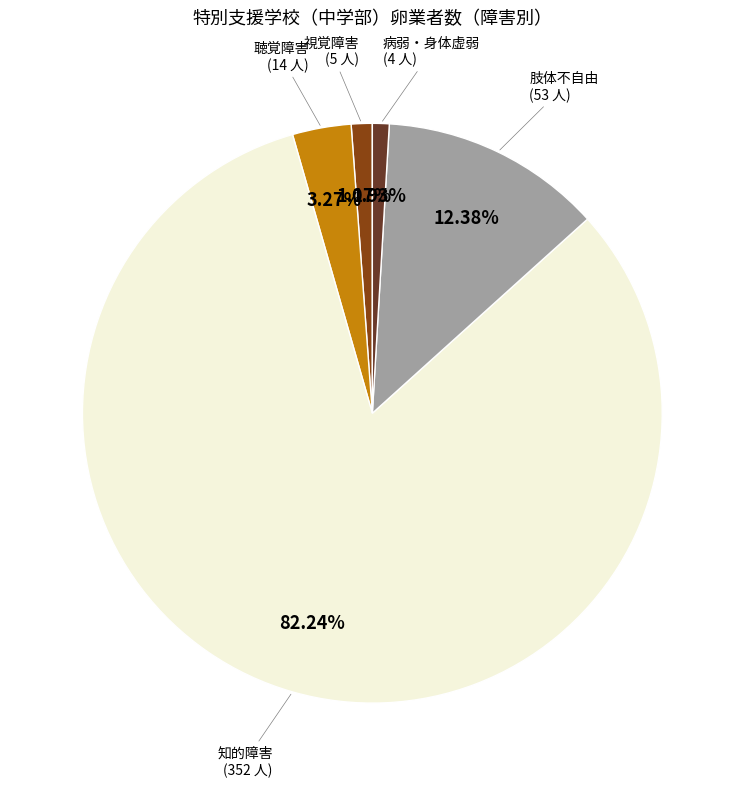

To the nearest percent, what is the difference between the largest and smallest slice percentages?

81%